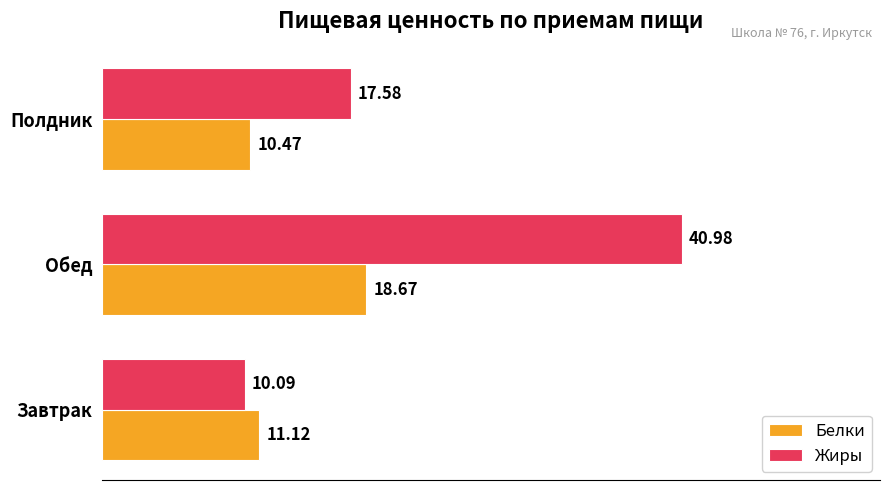

What is the average value of the Жиры series?

22.9